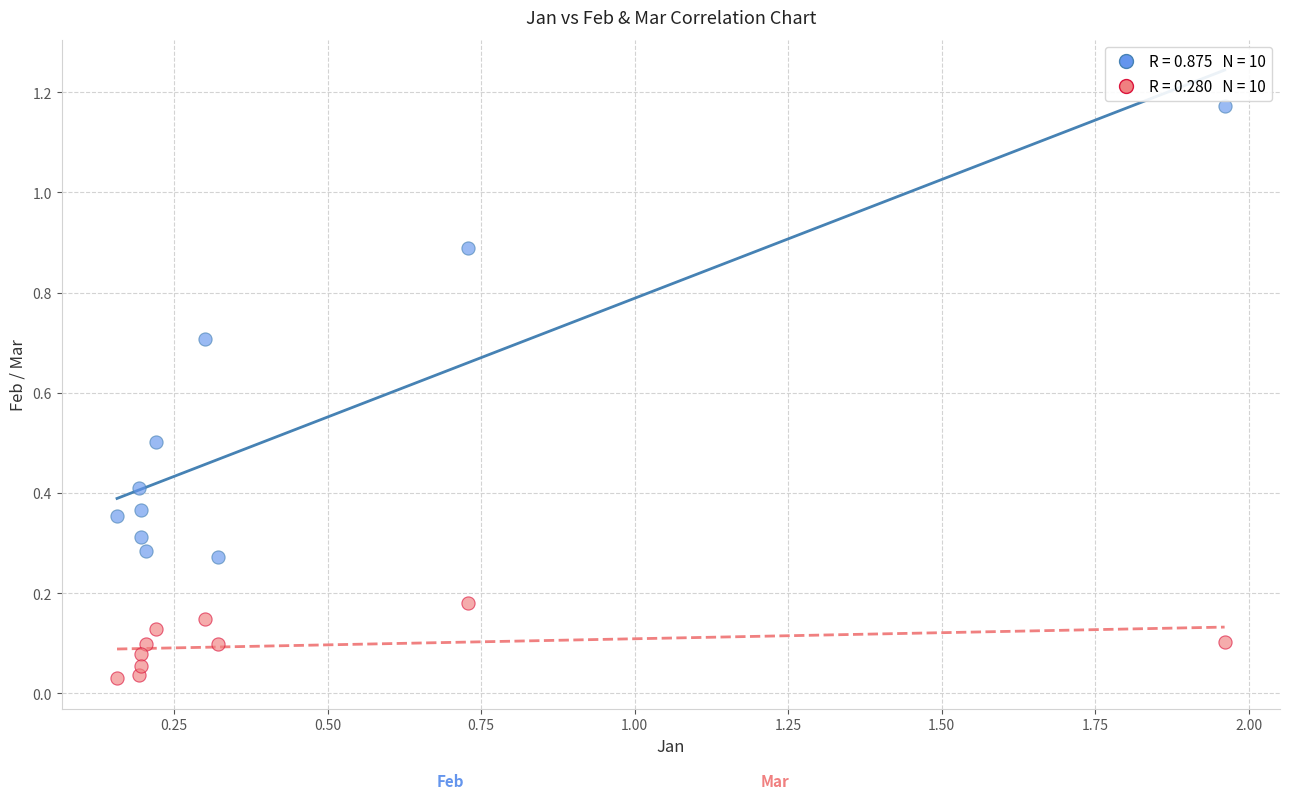

Across all data points, what is the range of X values (max minus min)?

1.8